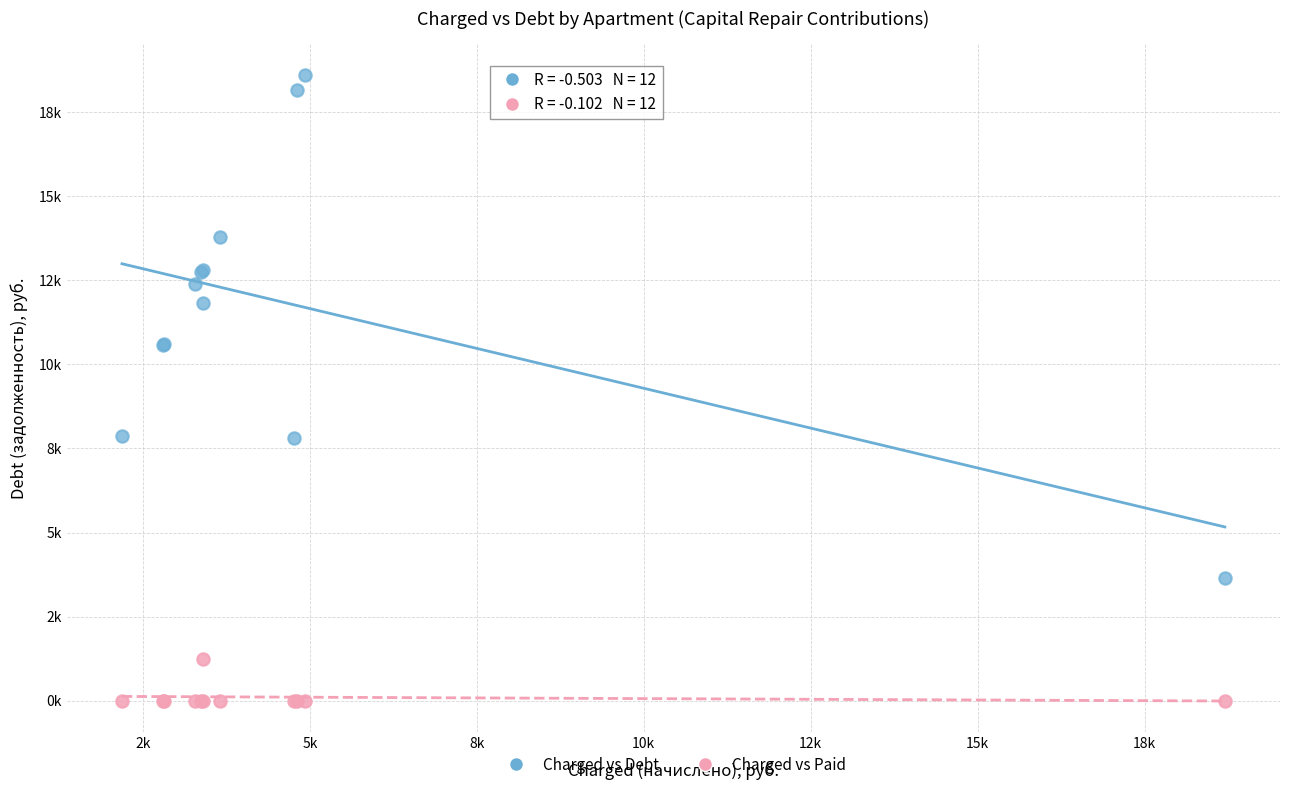

What are all the series names shown in the legend?

Charged vs Debt, Charged vs Paid